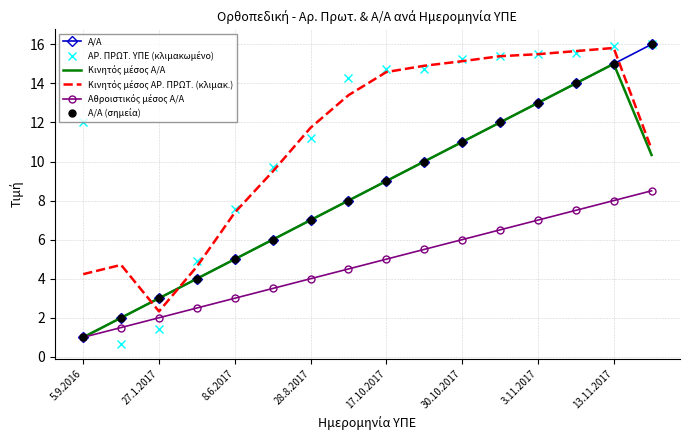

What is the sum of all Κινητός μέσος Α/Α values?

130.3